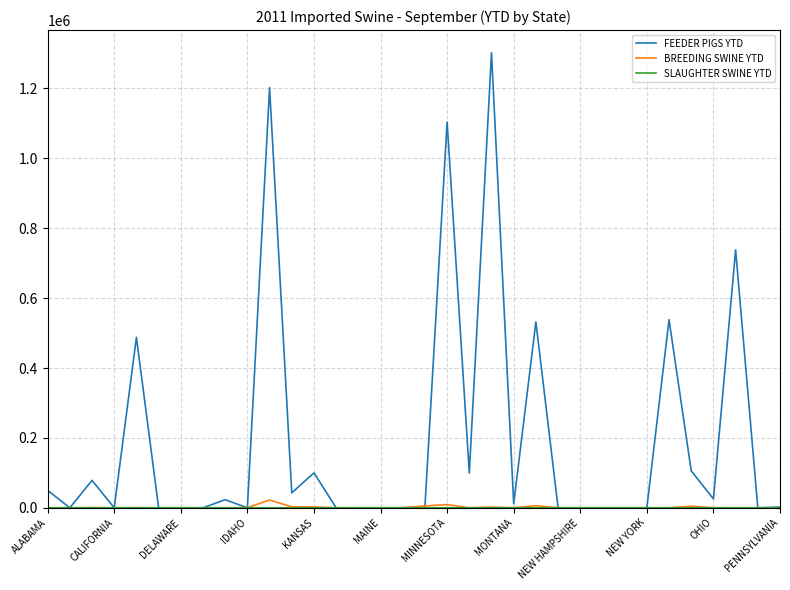

Which series has the largest total across all categories?

FEEDER PIGS YTD